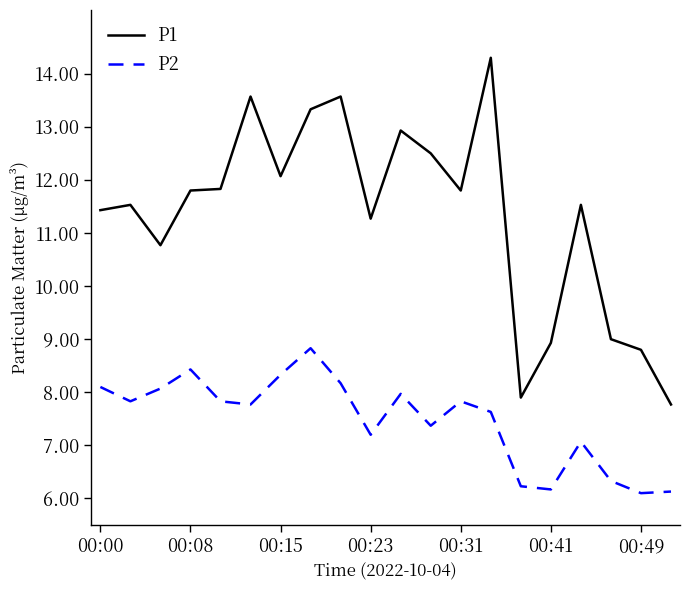

How many series are shown in this chart?

2